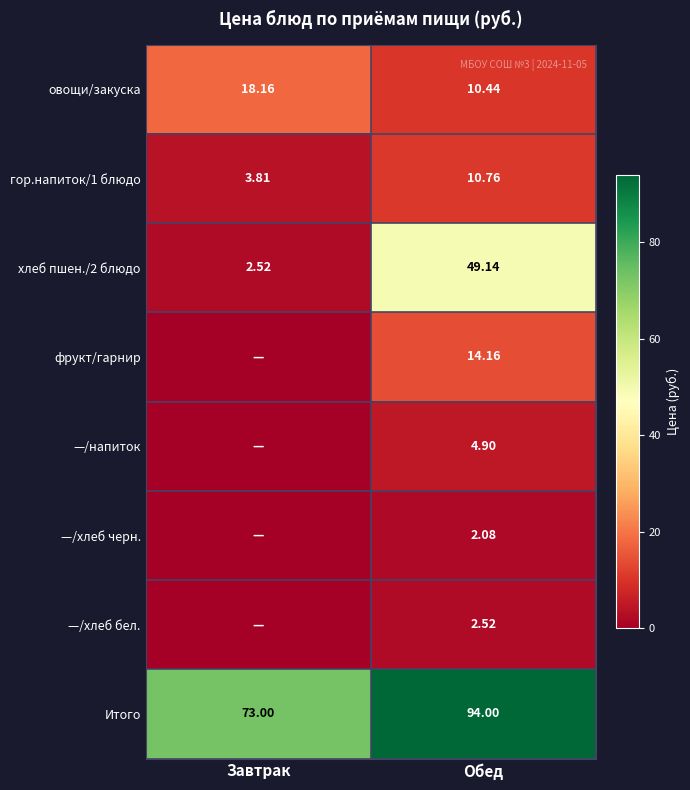

How many data points in гор.напиток/1 блюдо are above 10?

1